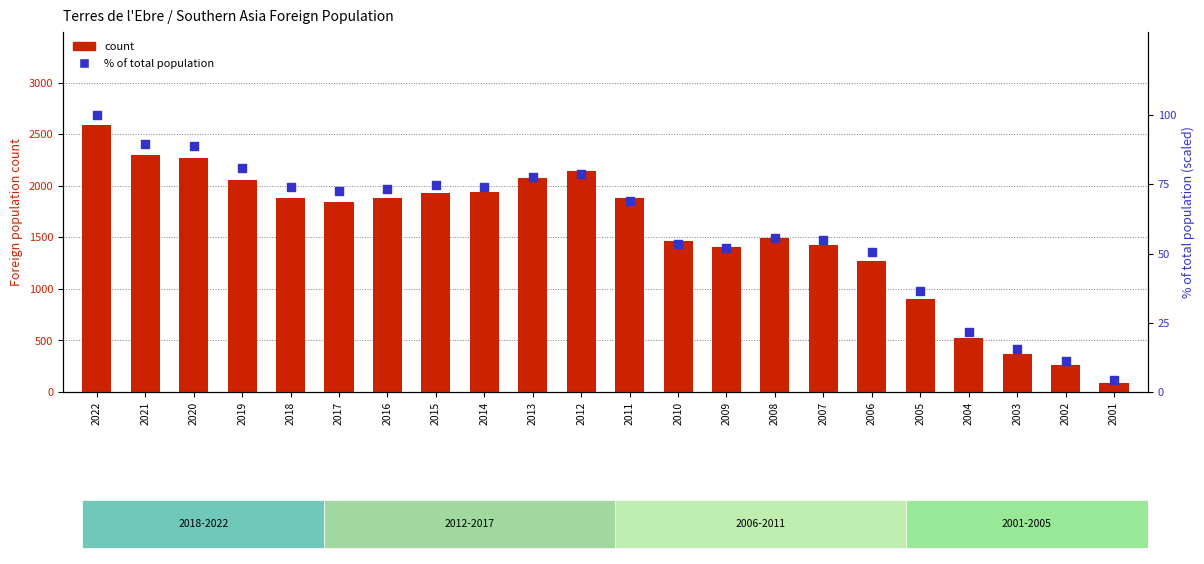

What is the total value across all series at 2001?

95.2